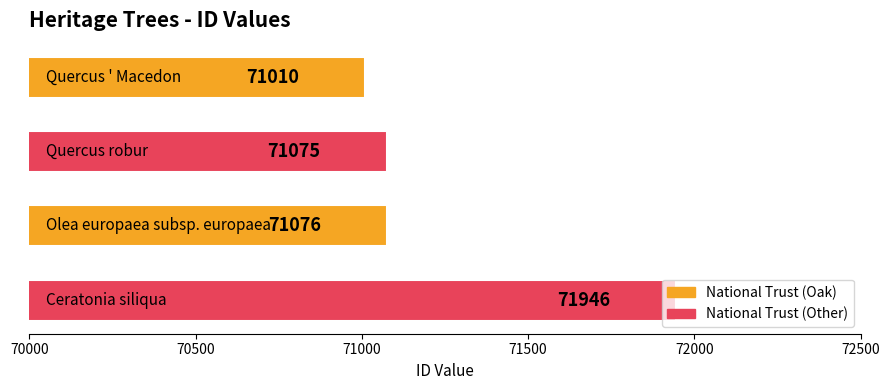

What is the difference between the maximum and second lowest values?

871